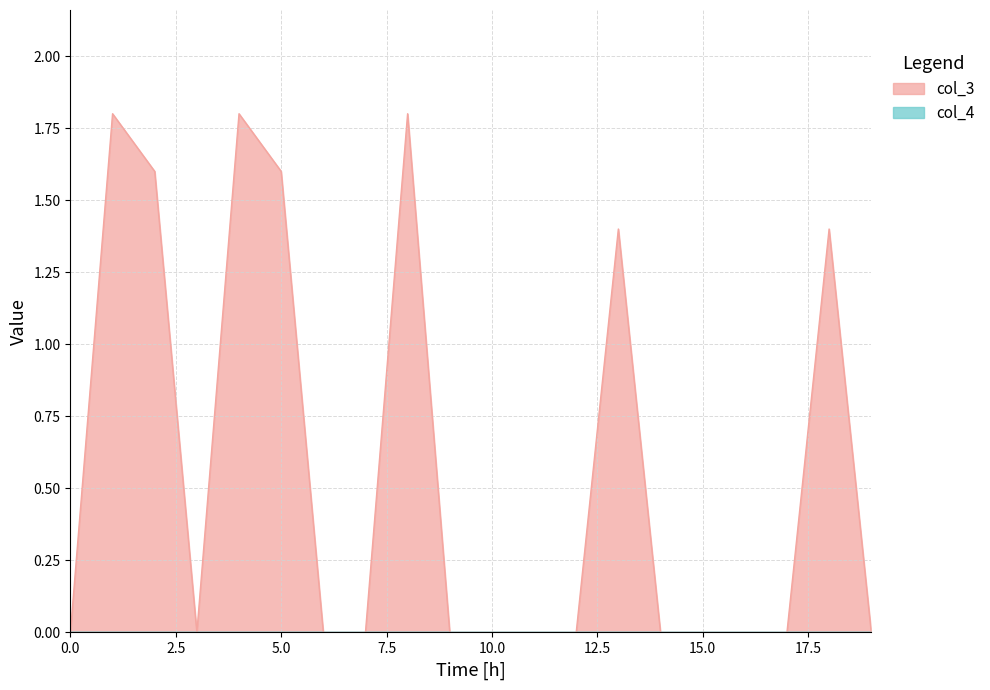

Which series has the largest total across all categories?

col_3